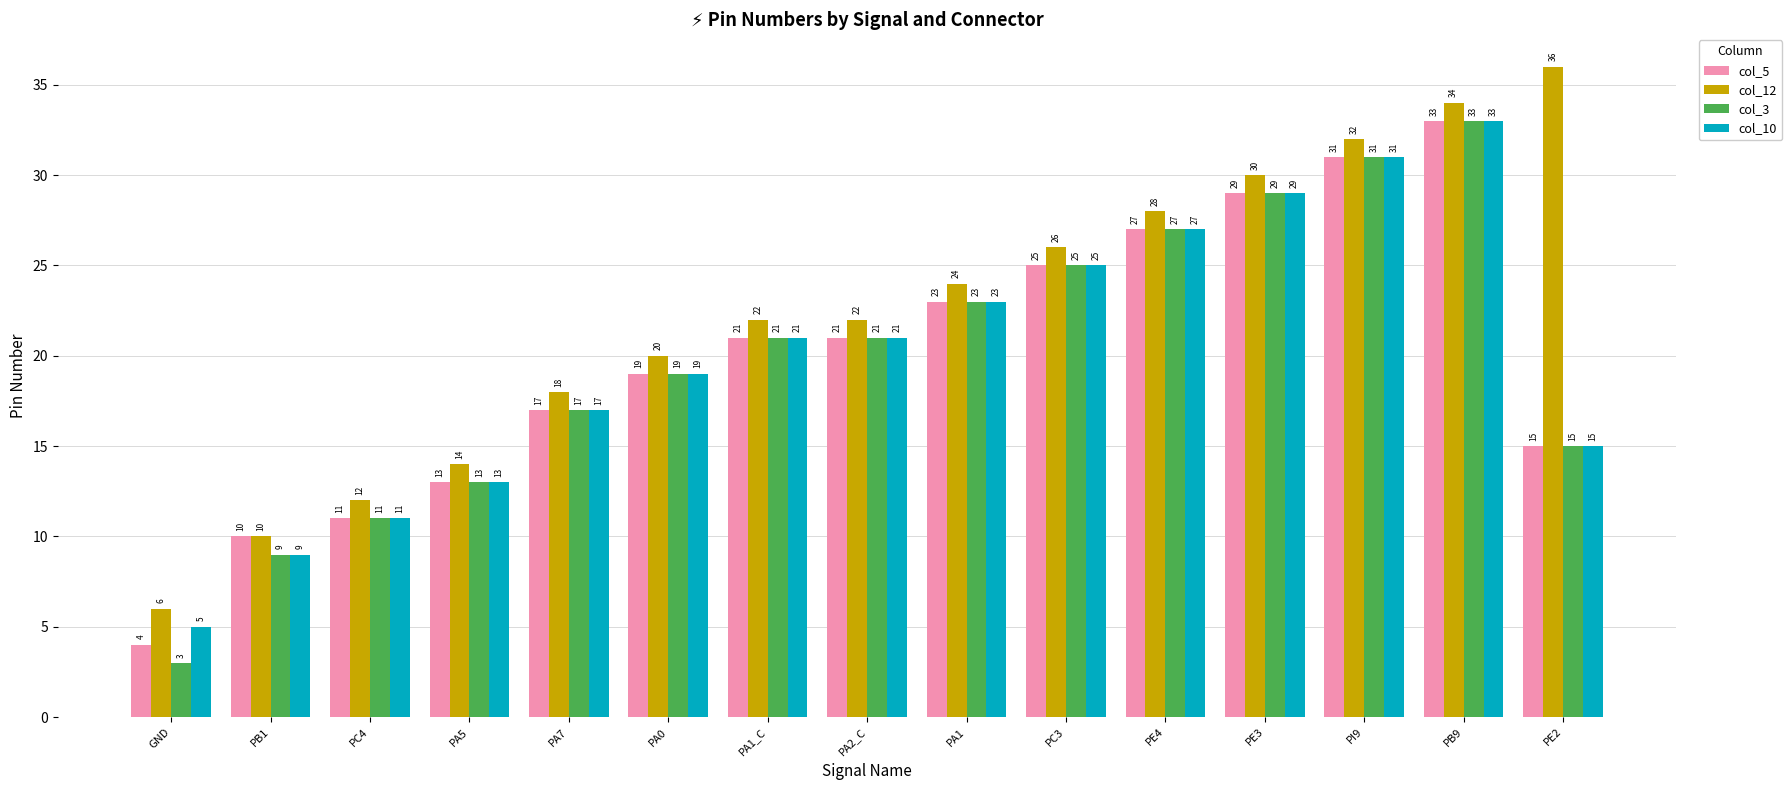

What is the highest value of the col_10 series?

33